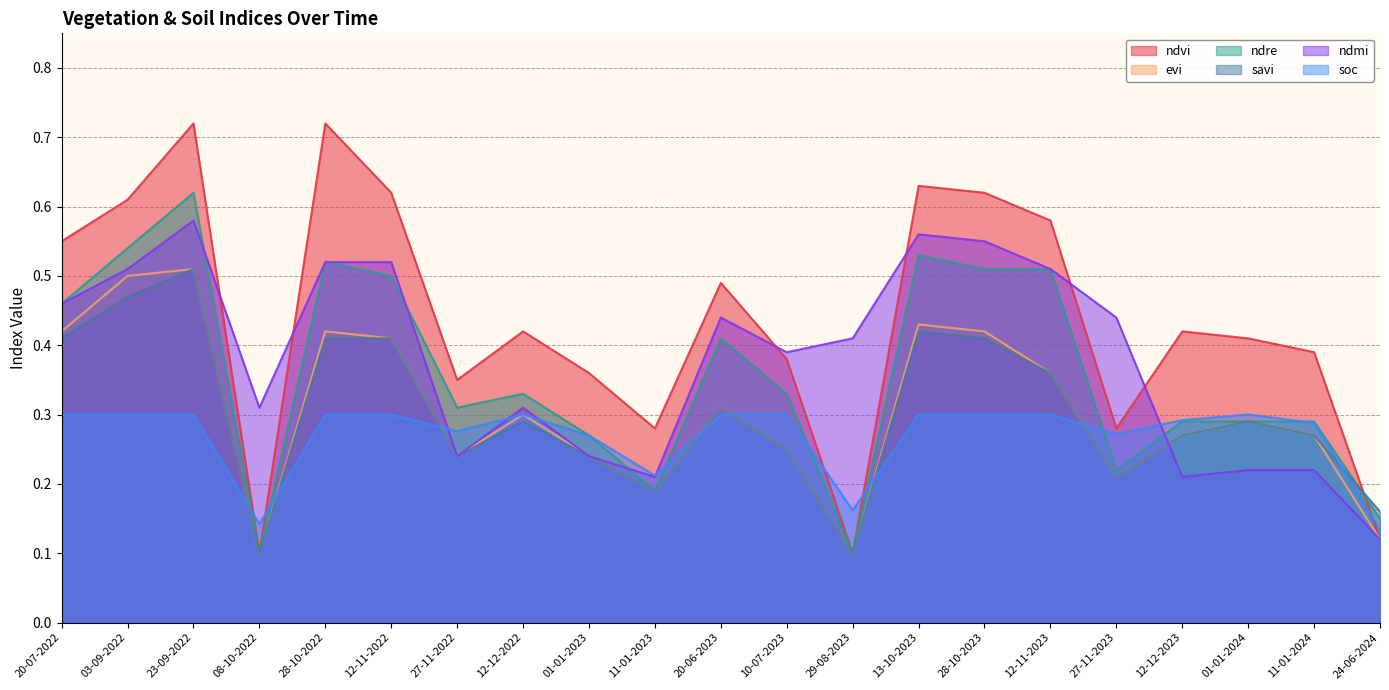

Does the chart have visible grid lines?

Yes